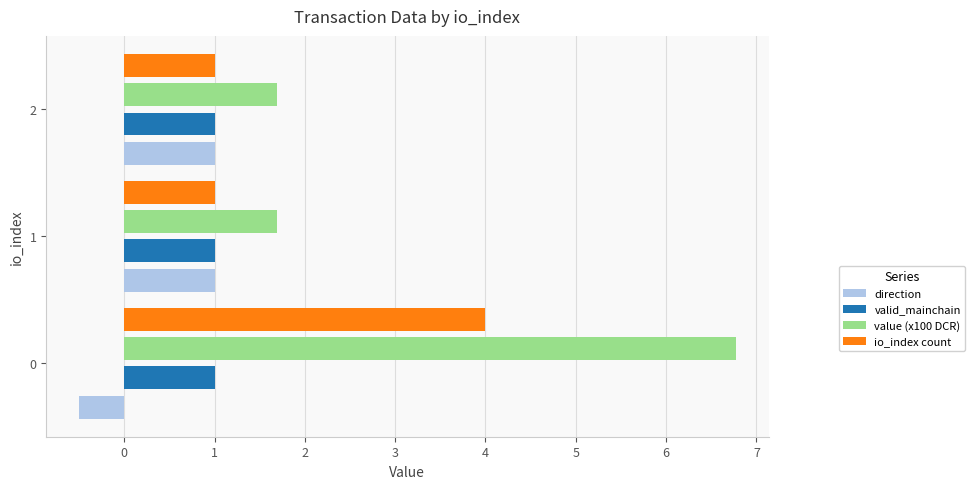

At which label is direction closest to 0?

0